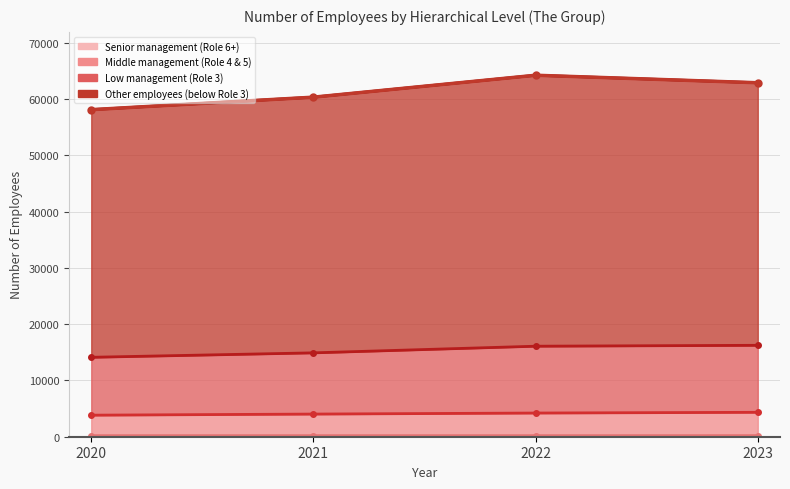

What is the sum of all Middle management (Role 4 & 5) values?

16403